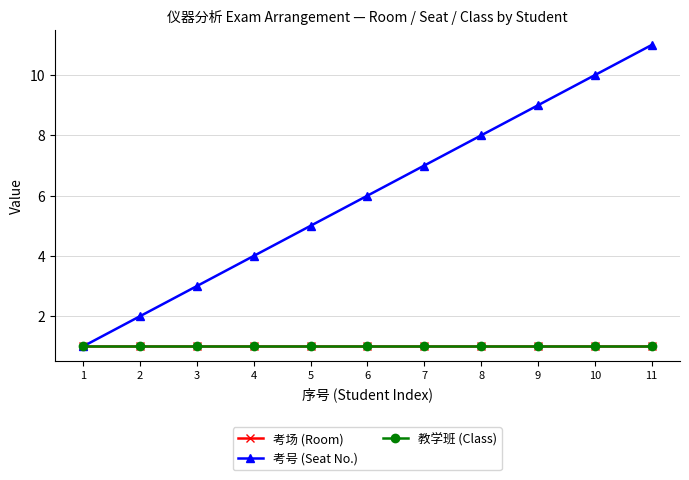

Reading left to right, what are all the values shown in this chart?

考场 (Room): 1=1	2=1	3=1	4=1	5=1	6=1	7=1	8=1	9=1	10=1	11=1
考号 (Seat No.): 1=1	2=2	3=3	4=4	5=5	6=6	7=7	8=8	9=9	10=10	11=11
教学班 (Class): 1=1	2=1	3=1	4=1	5=1	6=1	7=1	8=1	9=1	10=1	11=1